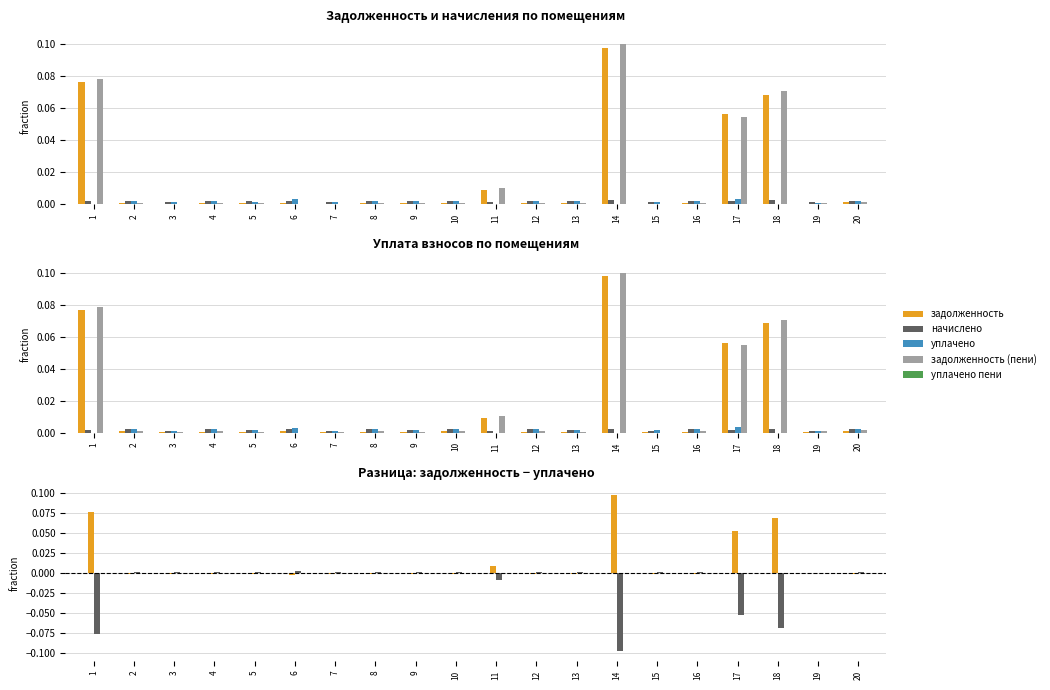

List the labels in order of задолженность (пени) value, largest first.

14, 1, 18, 17, 11, 20, 2, 10, 19, 8, 12, 16, 4, 9, 13, 5, 3, 7, 6, 15